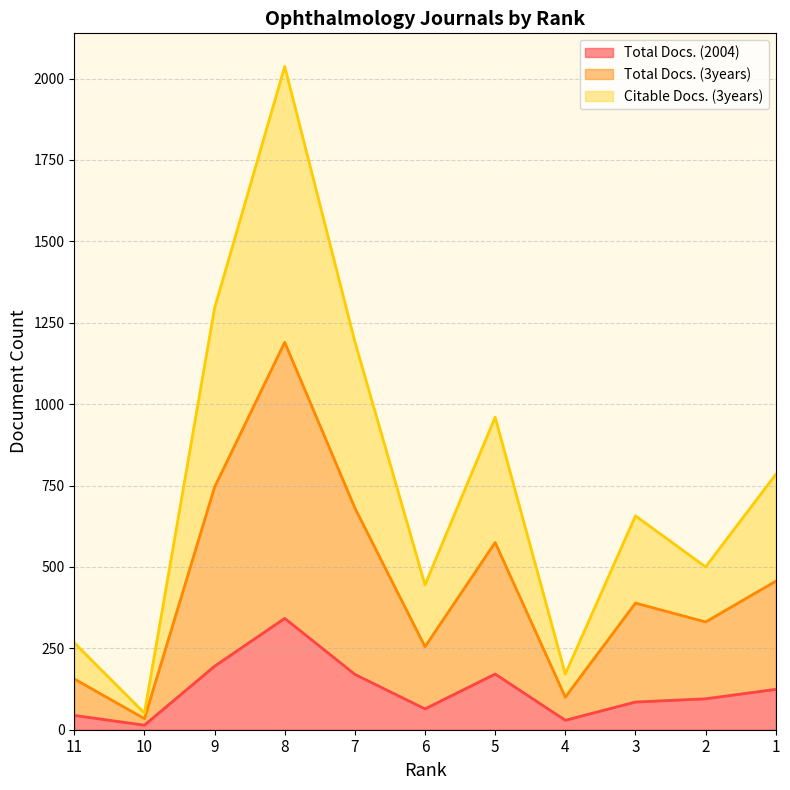

Which series has the largest total across all categories?

Total Docs. (3years)